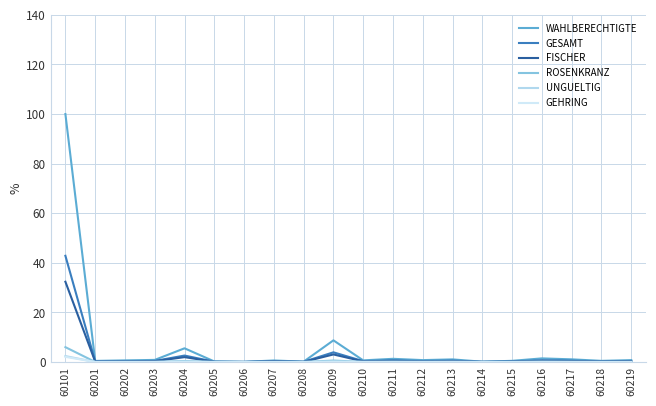

What is the difference between the maximum and minimum values in the GESAMT series?

42.8